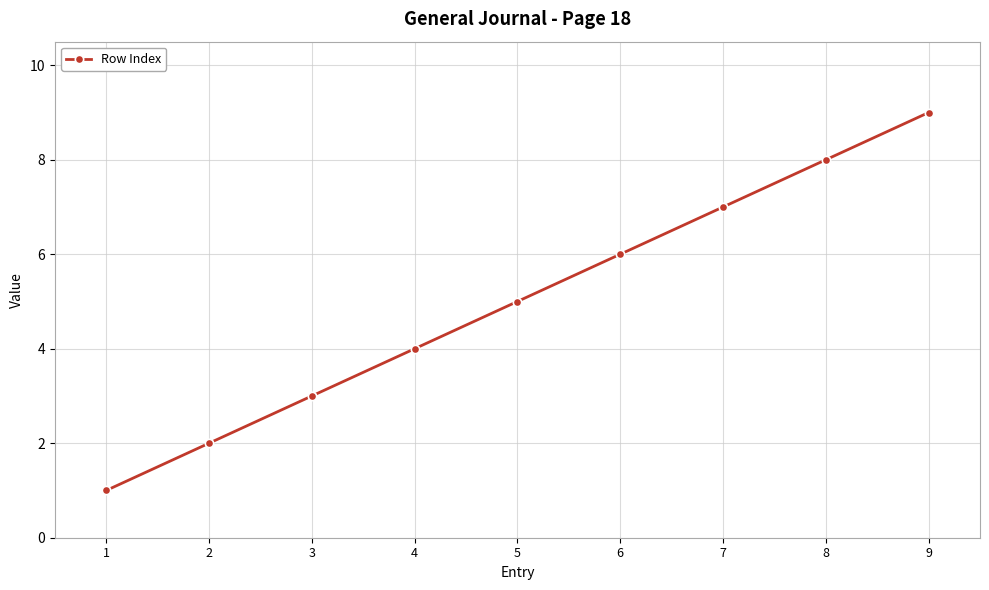

Reading right to left, extract all data points from this chart.

9=9	8=8	7=7	6=6	5=5	4=4	3=3	2=2	1=1